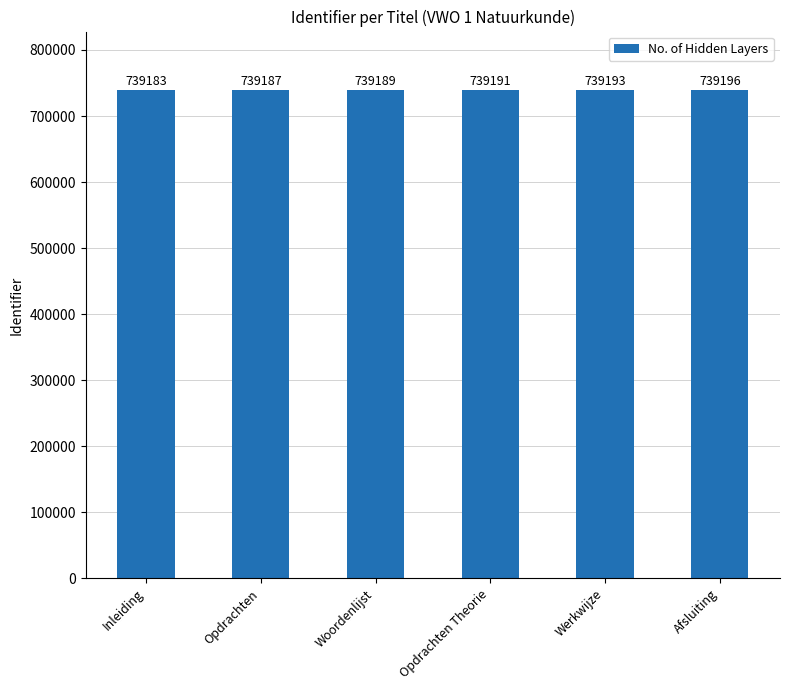

Which has a higher value, Werkwijze or Woordenlijst?

Werkwijze